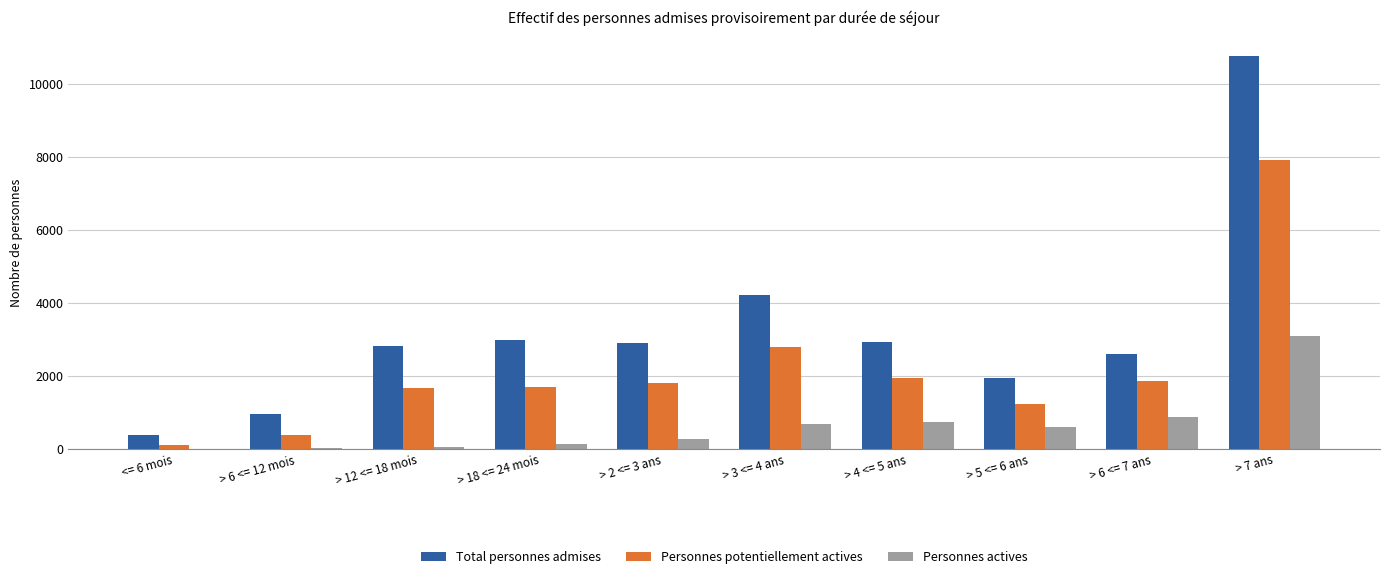

How many distinct data groups are displayed?

3